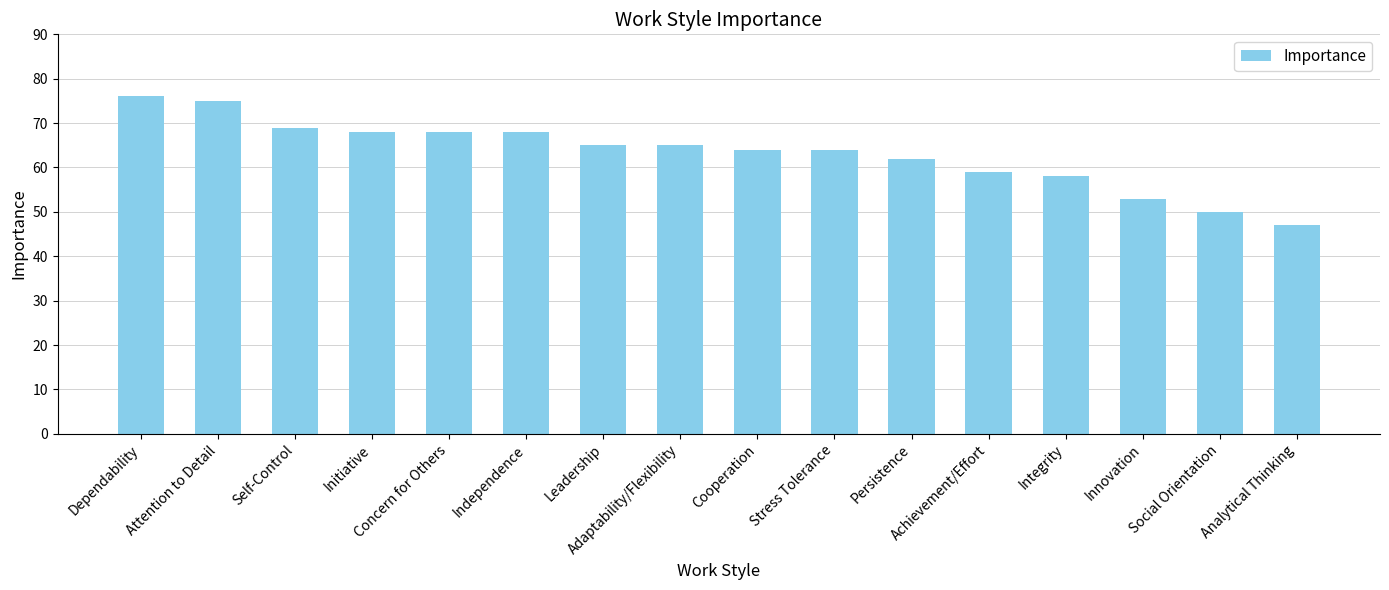

Approximately how many times larger is the value at Persistence compared to Stress Tolerance?

1.0